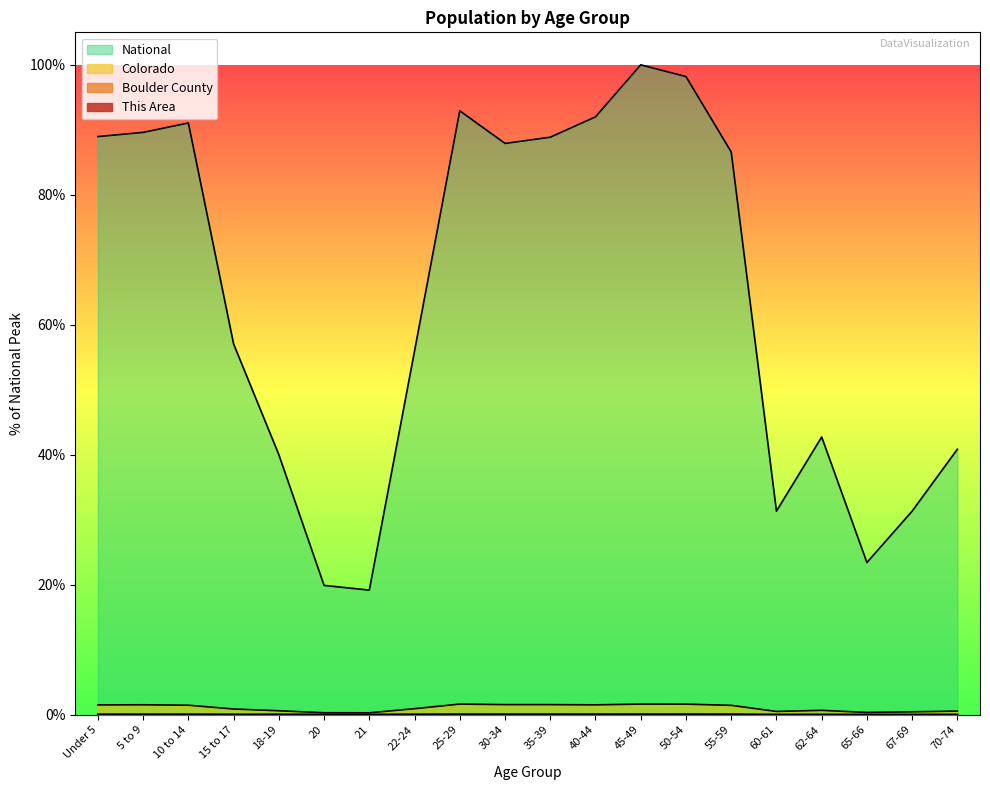

True or false: This Area and Boulder County cross at least once.

False